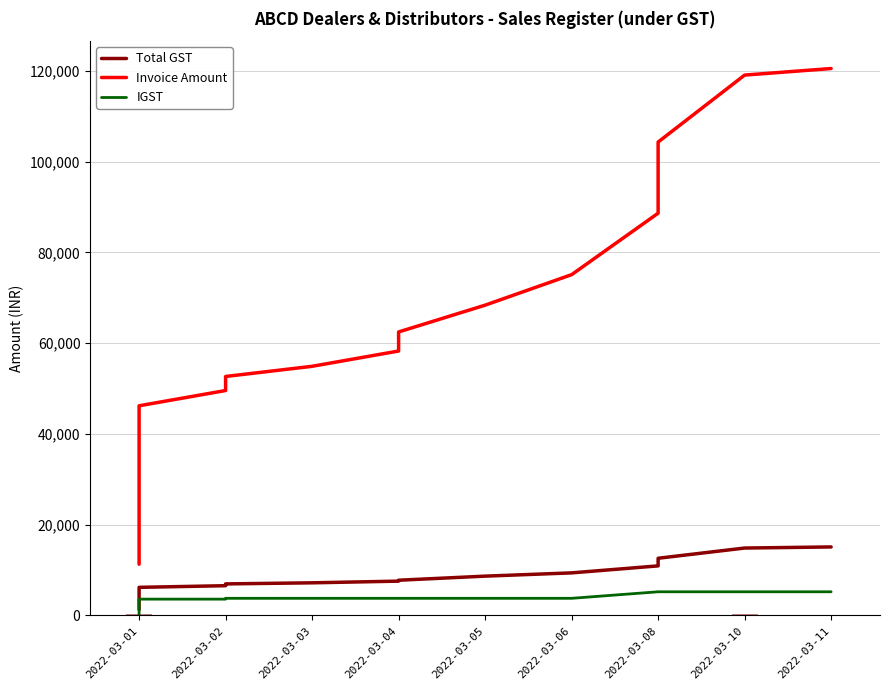

Which series has the largest total across all categories?

Invoice Amount